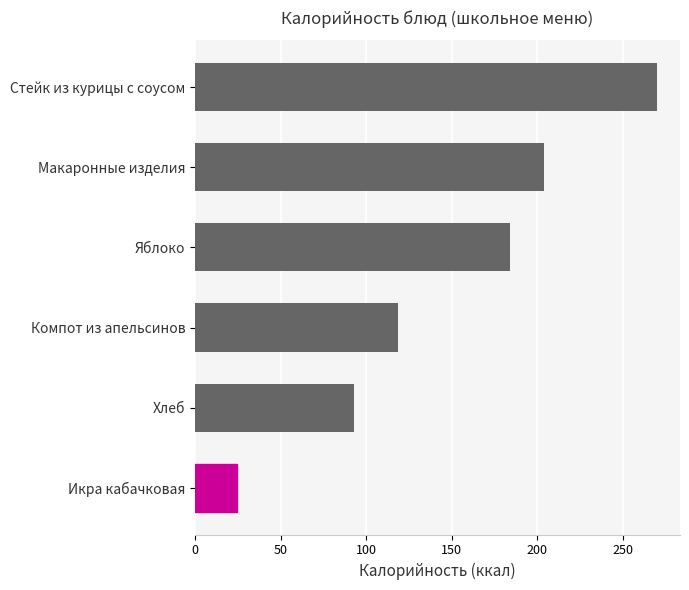

Reading top to bottom, what are all the values shown in this chart?

270.0	203.8	184.0	118.6	93.2	24.4